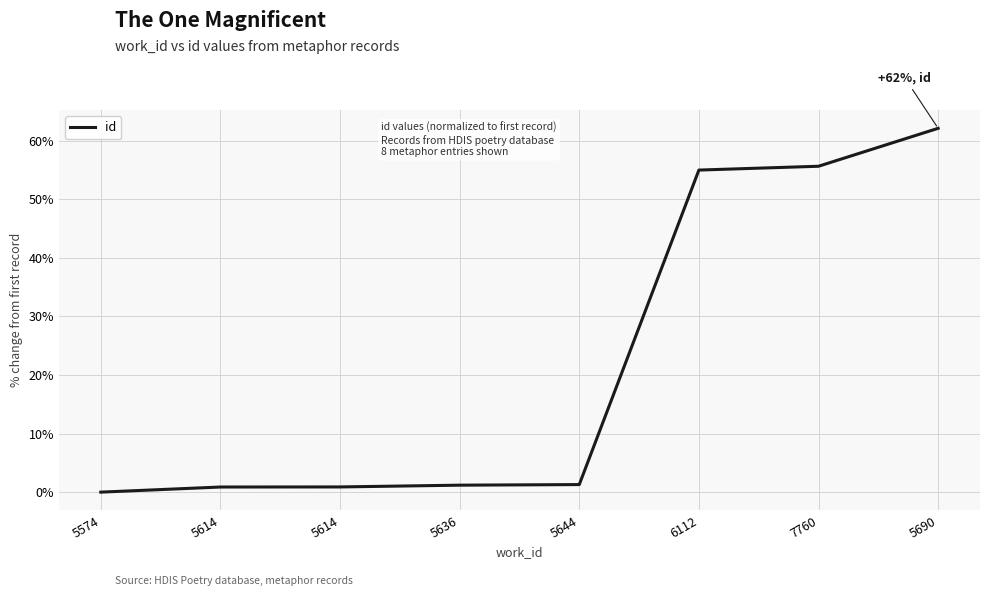

Where does the data first go above 1?

5636